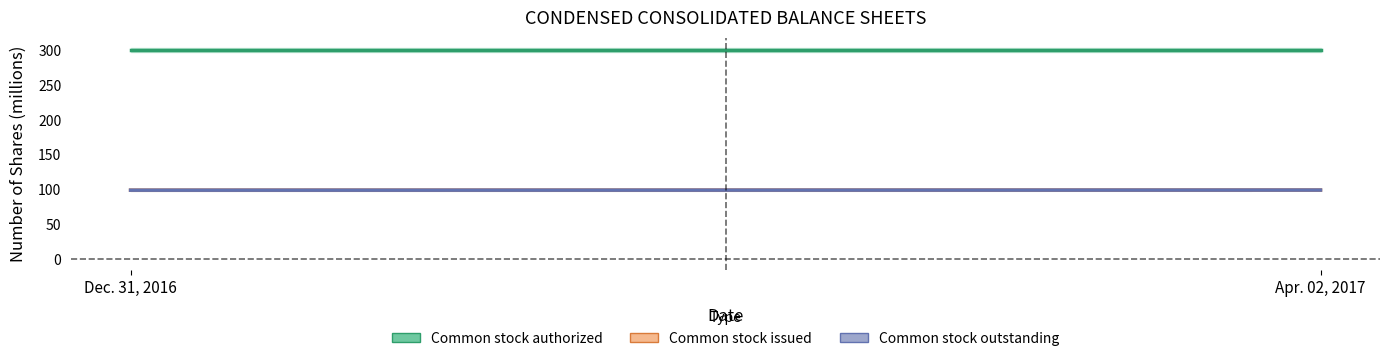

Which series has the widest spread of values?

Common stock issued